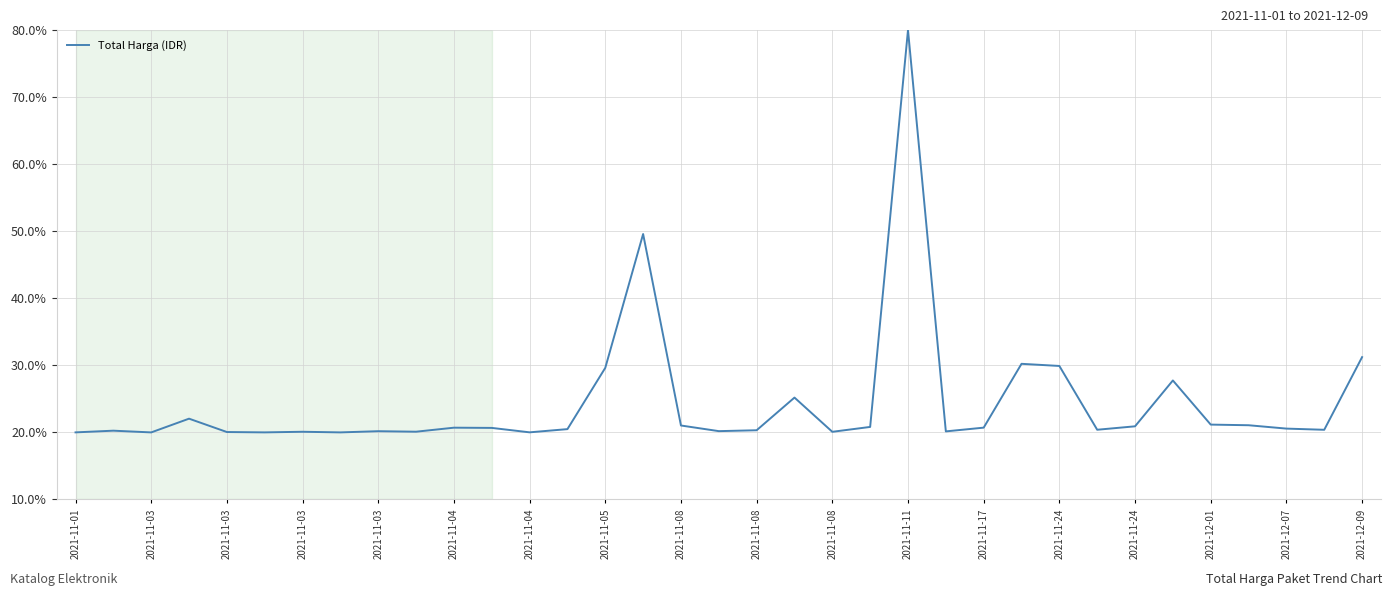

What is the difference between the maximum and minimum values?

60.0